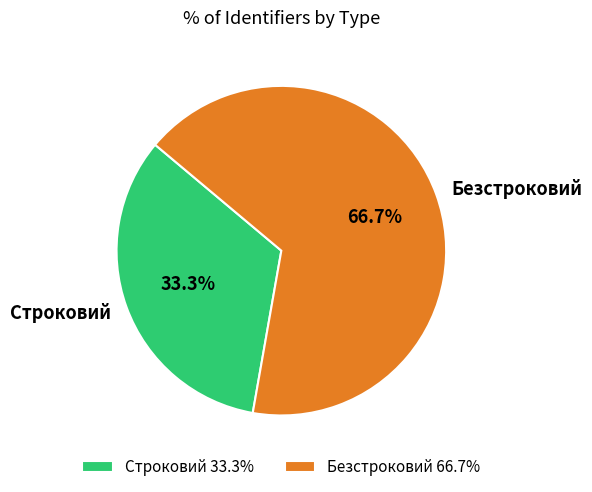

Which slice is the smallest?

Строковий